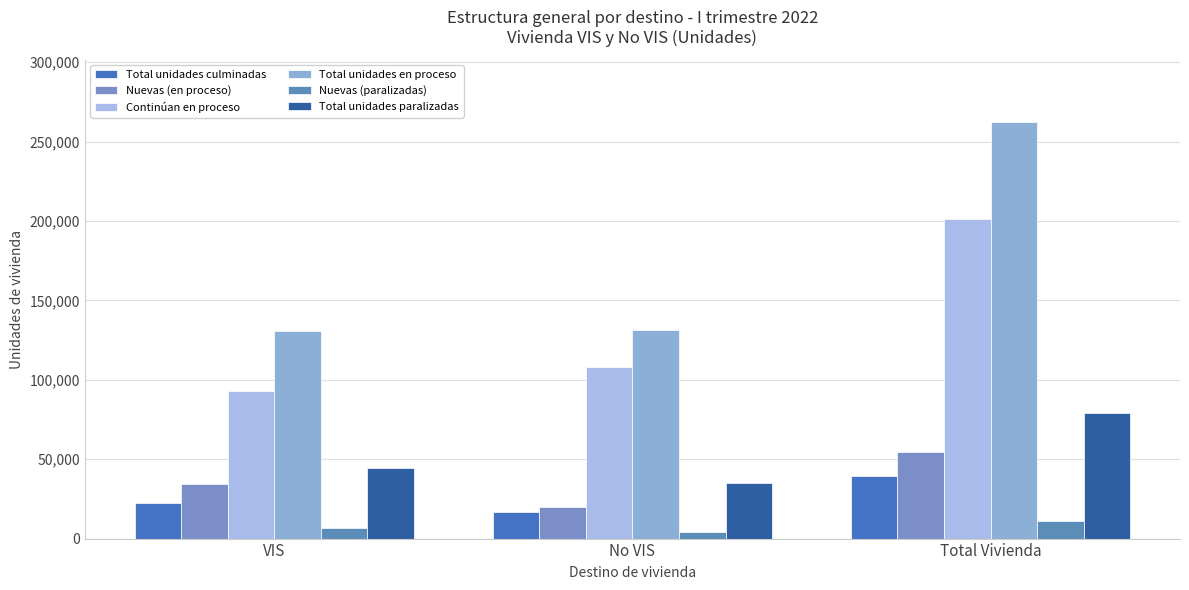

Reading right to left, extract all data points from this chart.

Total unidades culminadas: 39284	16916	22368
Nuevas (en proceso): 54384	20046	34338
Continúan en proceso: 201179	108065	93114
Total unidades en proceso: 262301	131438	130863
Nuevas (paralizadas): 10827	4342	6485
Total unidades paralizadas: 79091	34733	44358